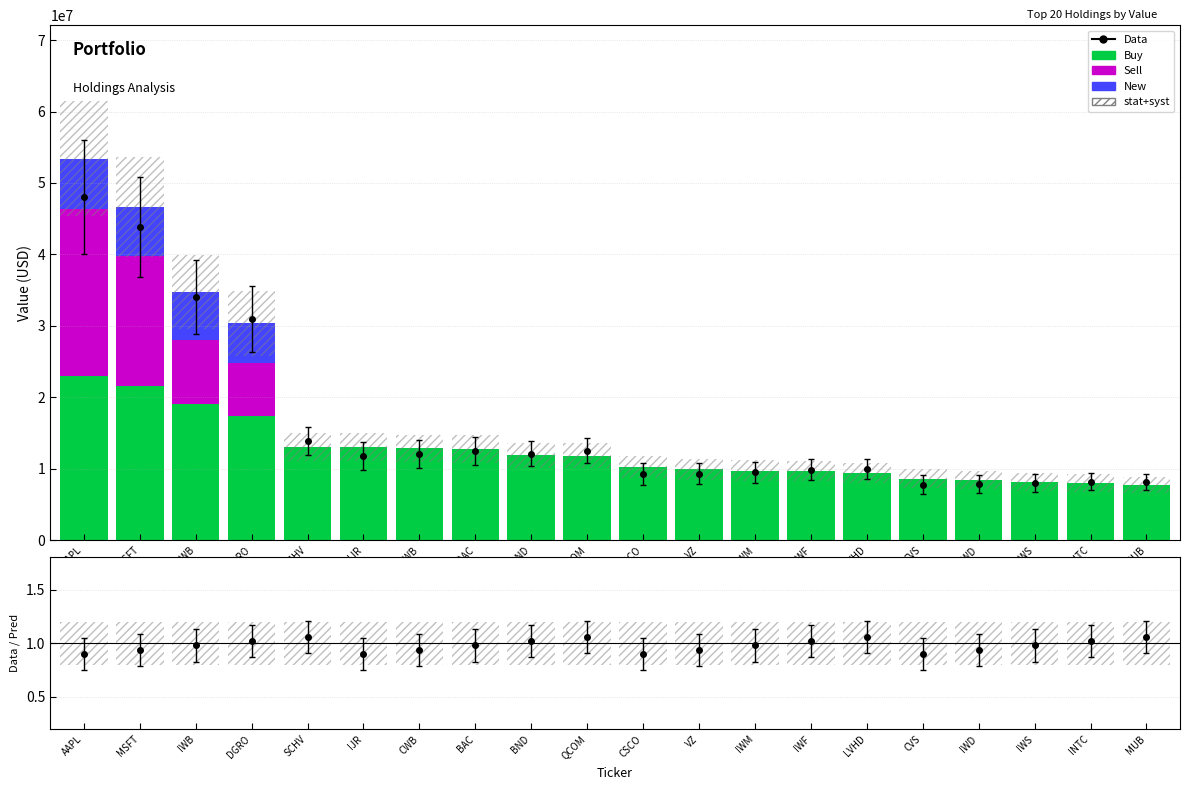

Is the value of stat+syst at IWD greater than the value of Sell at VZ?

Yes